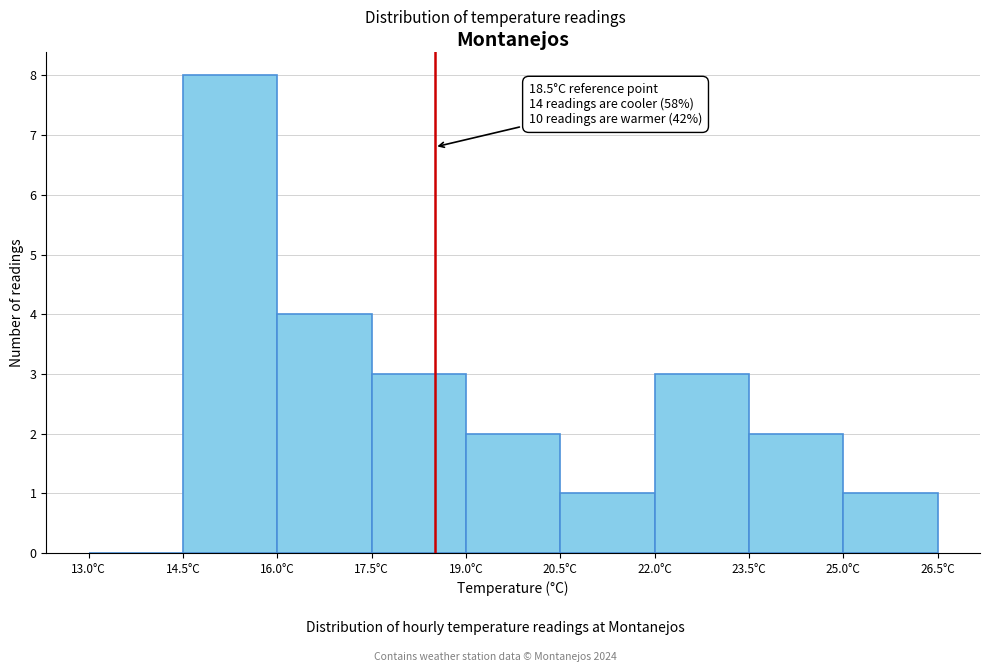

Which range on the x-axis has the tallest bar?

14.5 to 16.0